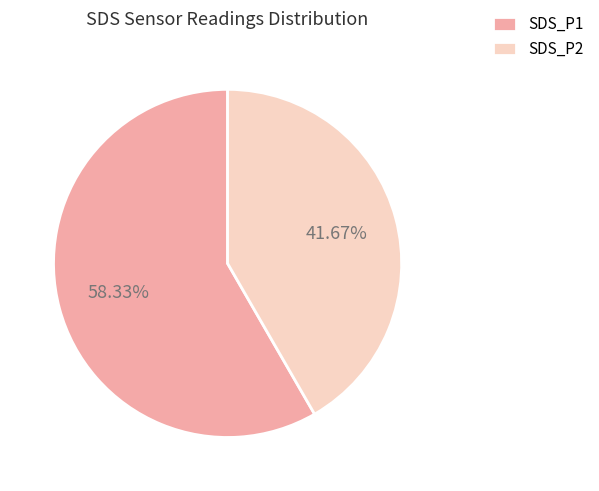

To the nearest percent, what is the difference between the largest and smallest slice percentages?

17%